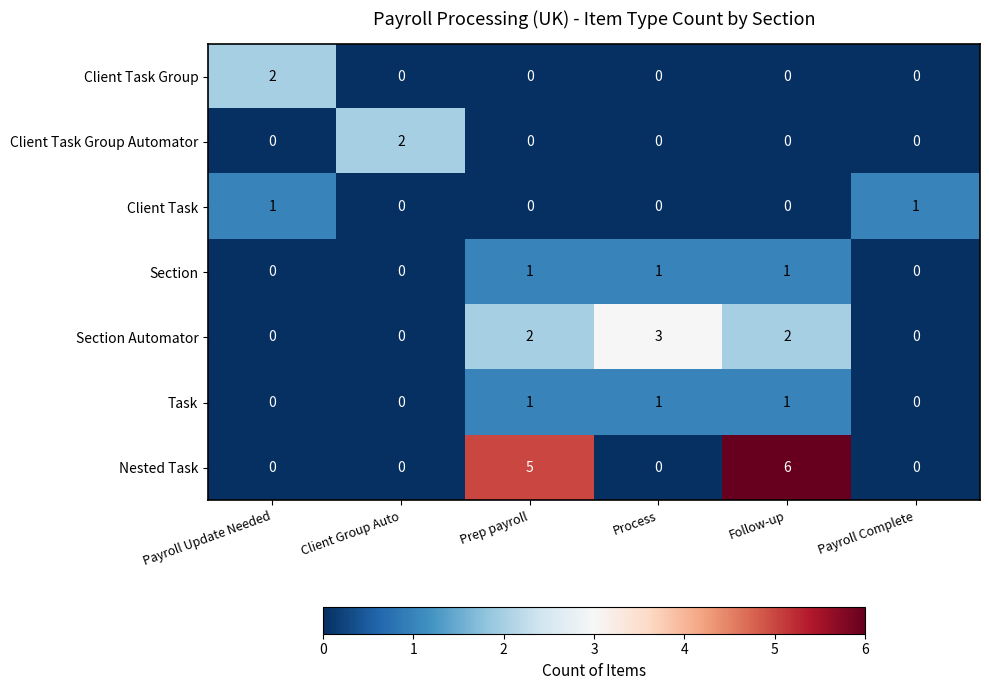

At which label does Client Task Group reach its peak?

Payroll Update Needed